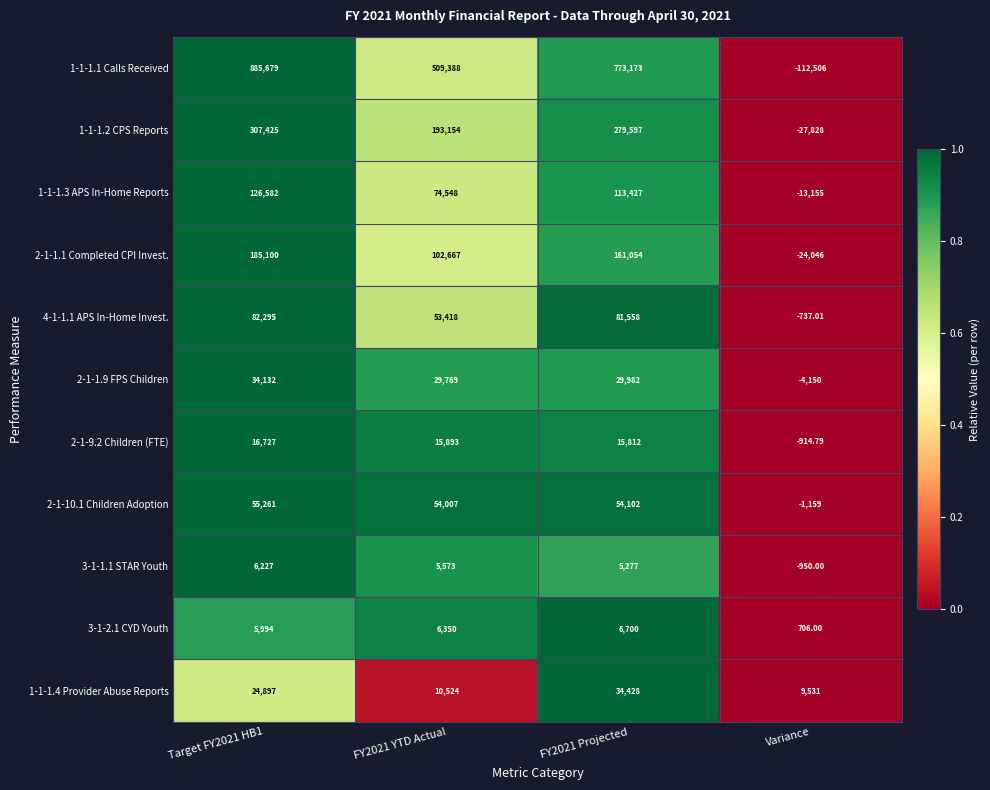

Which category has the lowest value in the 1-1-1.3 APS In-Home Reports series?

Variance